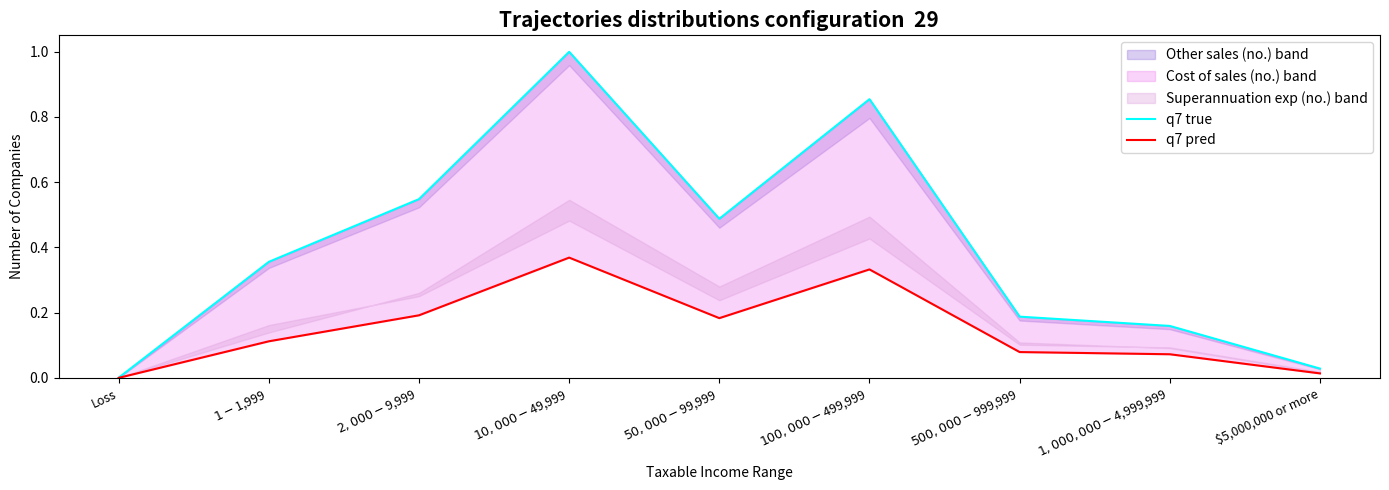

At $10,000-$49,999, list the series in order from largest to smallest.

q7 true, q7 pred